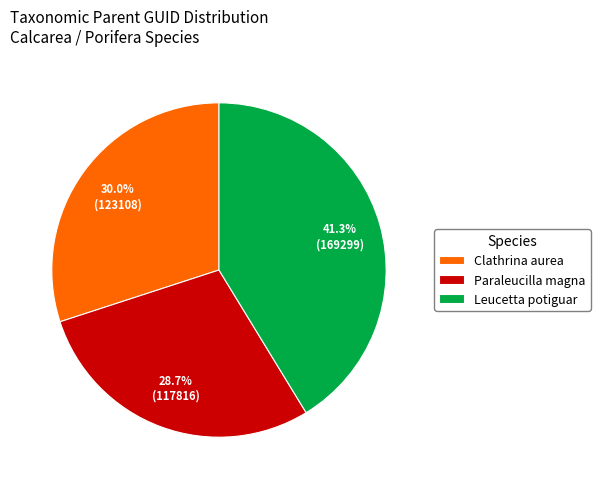

Rank the categories by value from highest to lowest.

Leucetta potiguar, Clathrina aurea, Paraleucilla magna